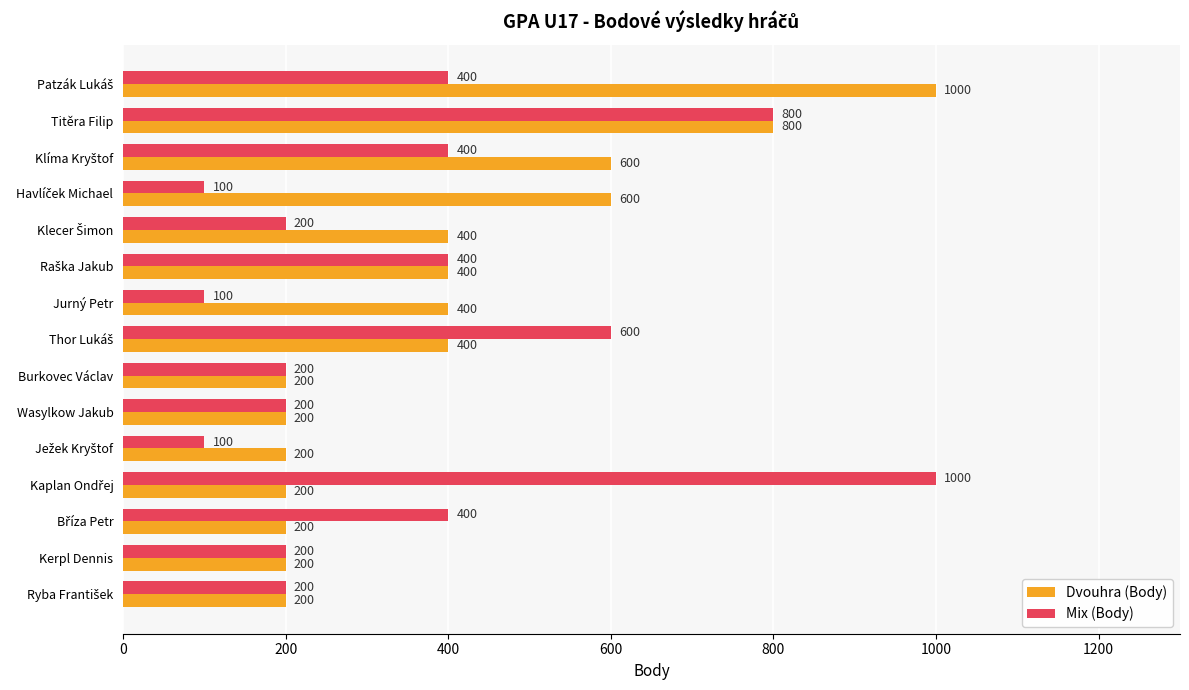

How many Dvouhra (Body) values are between 200 and 600?

13